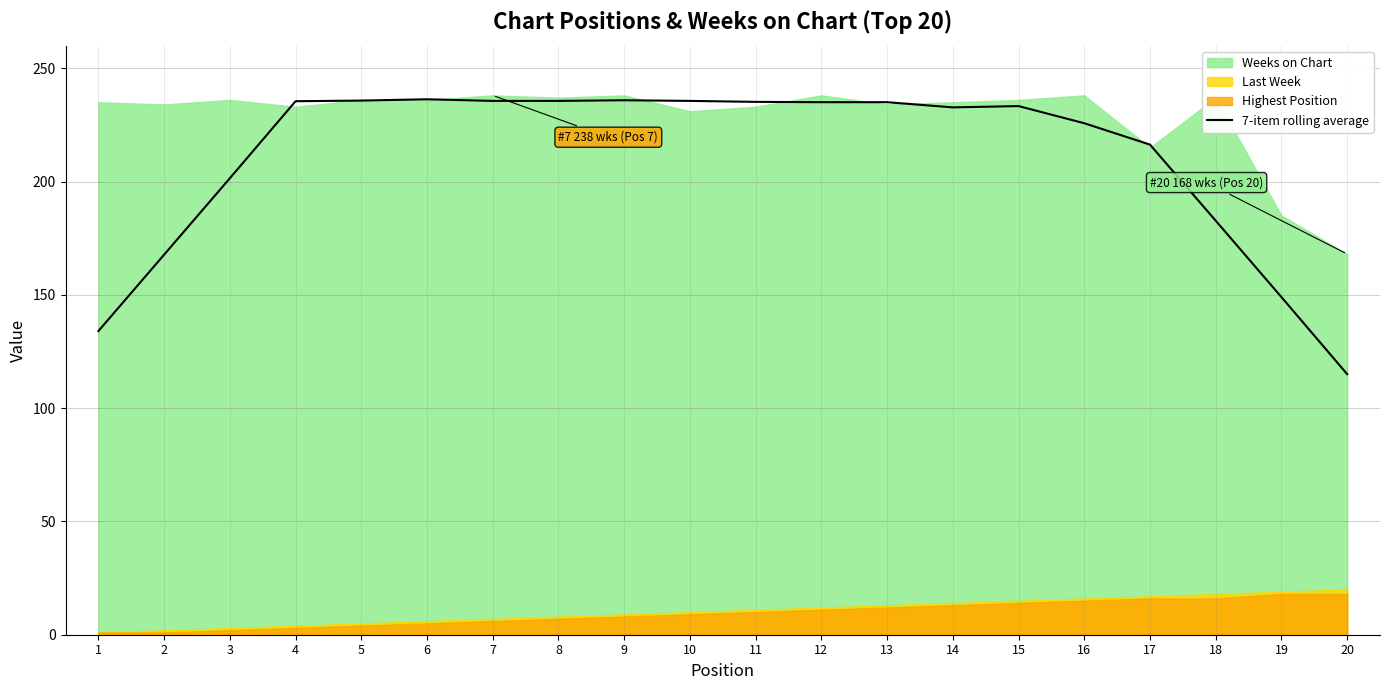

What is the value of the 7th point from the left?

235.6